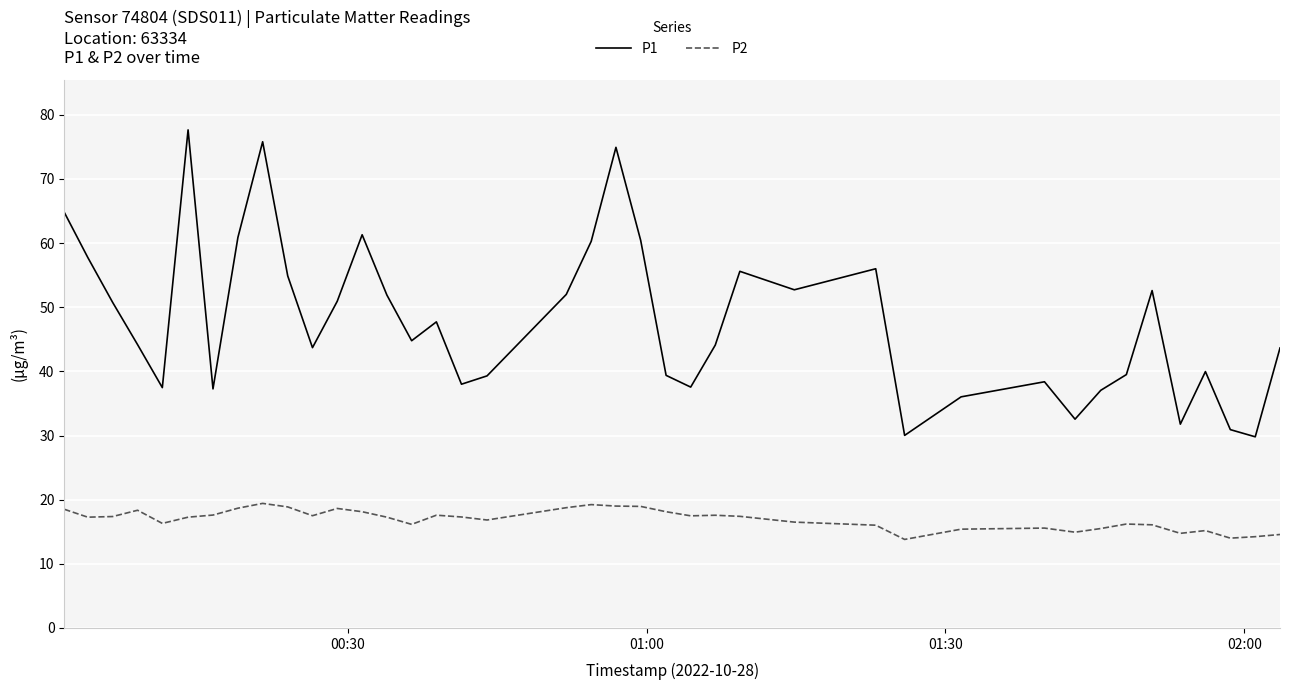

Which series has the largest total across all categories?

P1